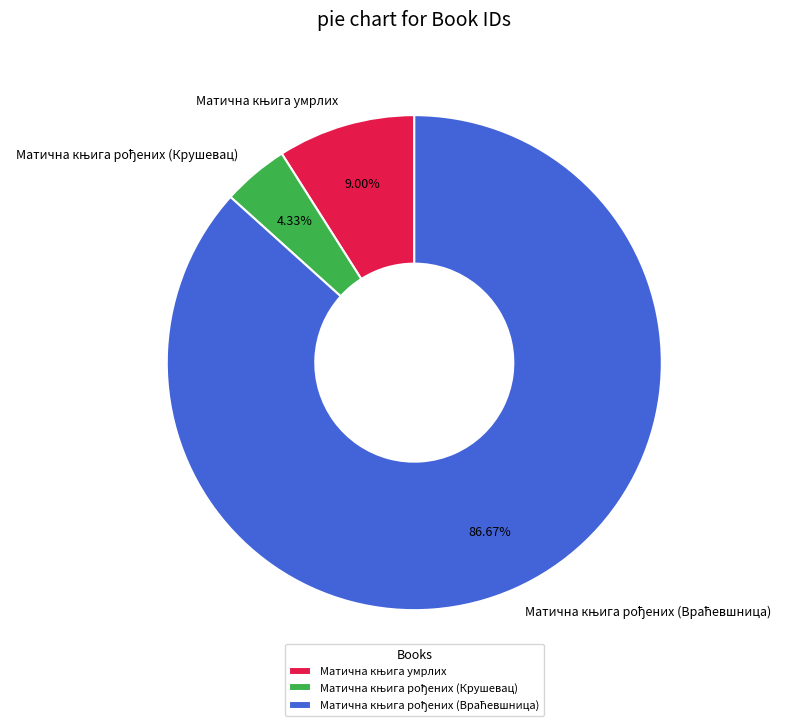

Is there any slice that represents more than half of the pie?

Yes